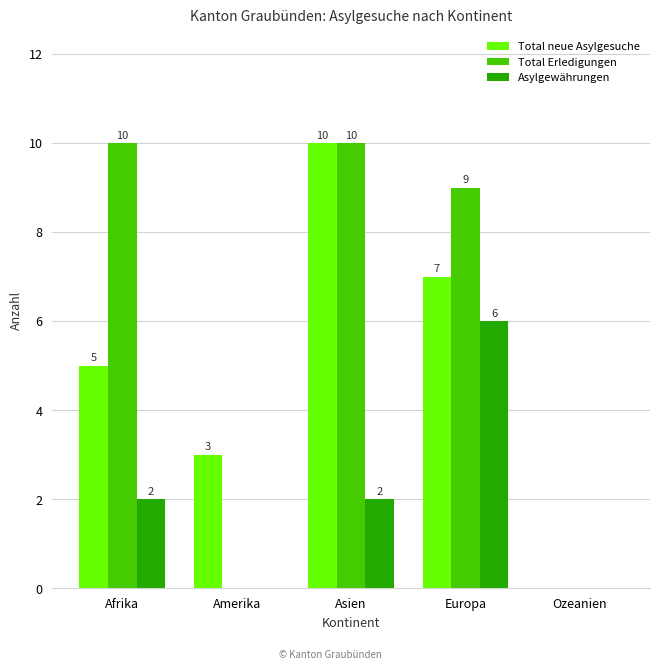

Between Afrika and Europa, which series saw the biggest shift?

Asylgewährungen